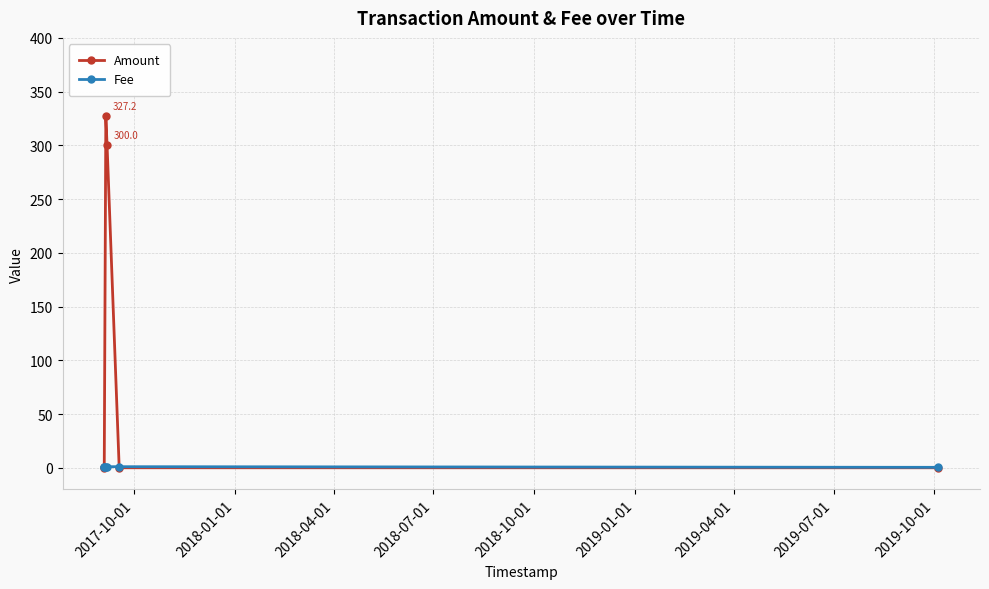

Which series has the widest spread of values?

Amount